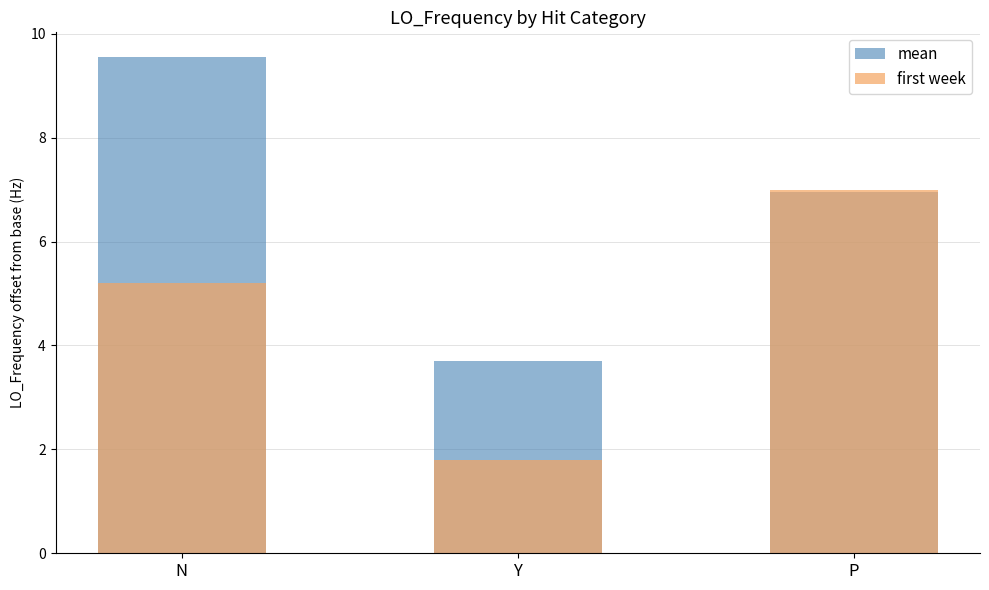

What is the label of the 3rd bar from the right?

N